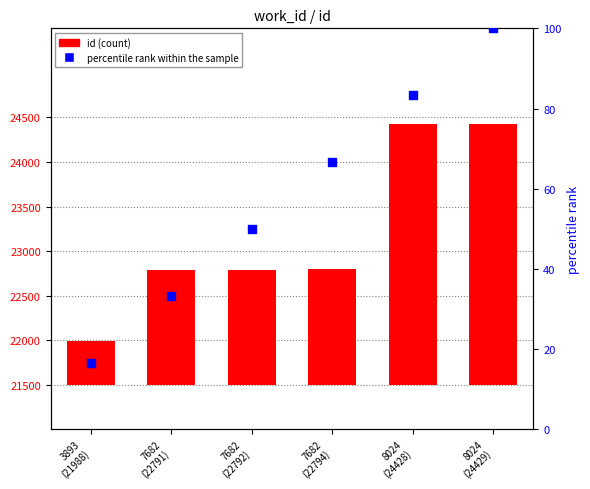

At which category is the sum across all series the highest?

8024
(24429)